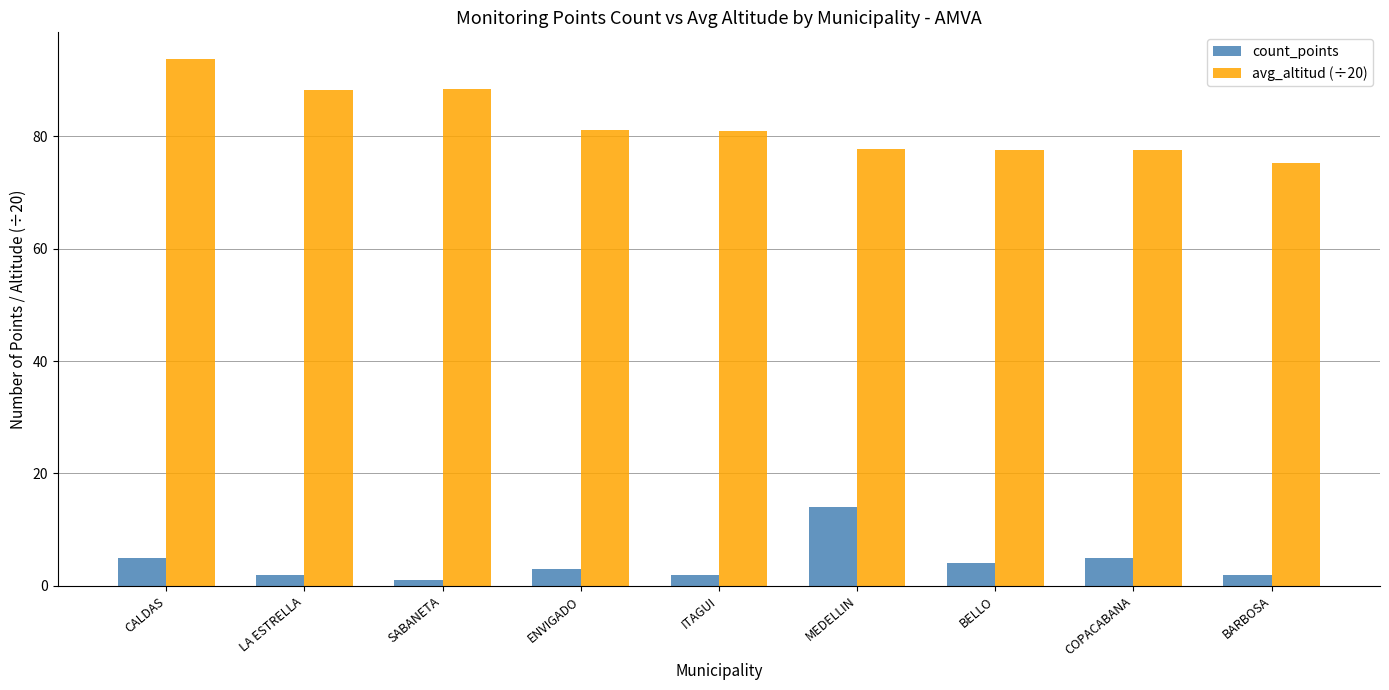

At which category is the sum across all series the highest?

CALDAS